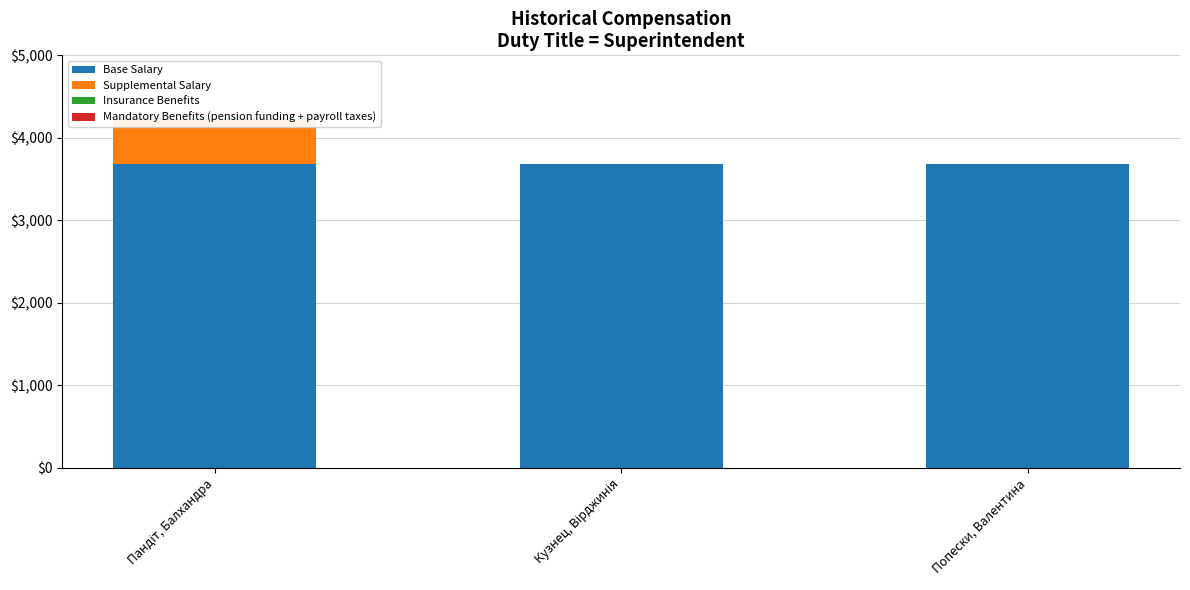

How many bars are there in total?

12